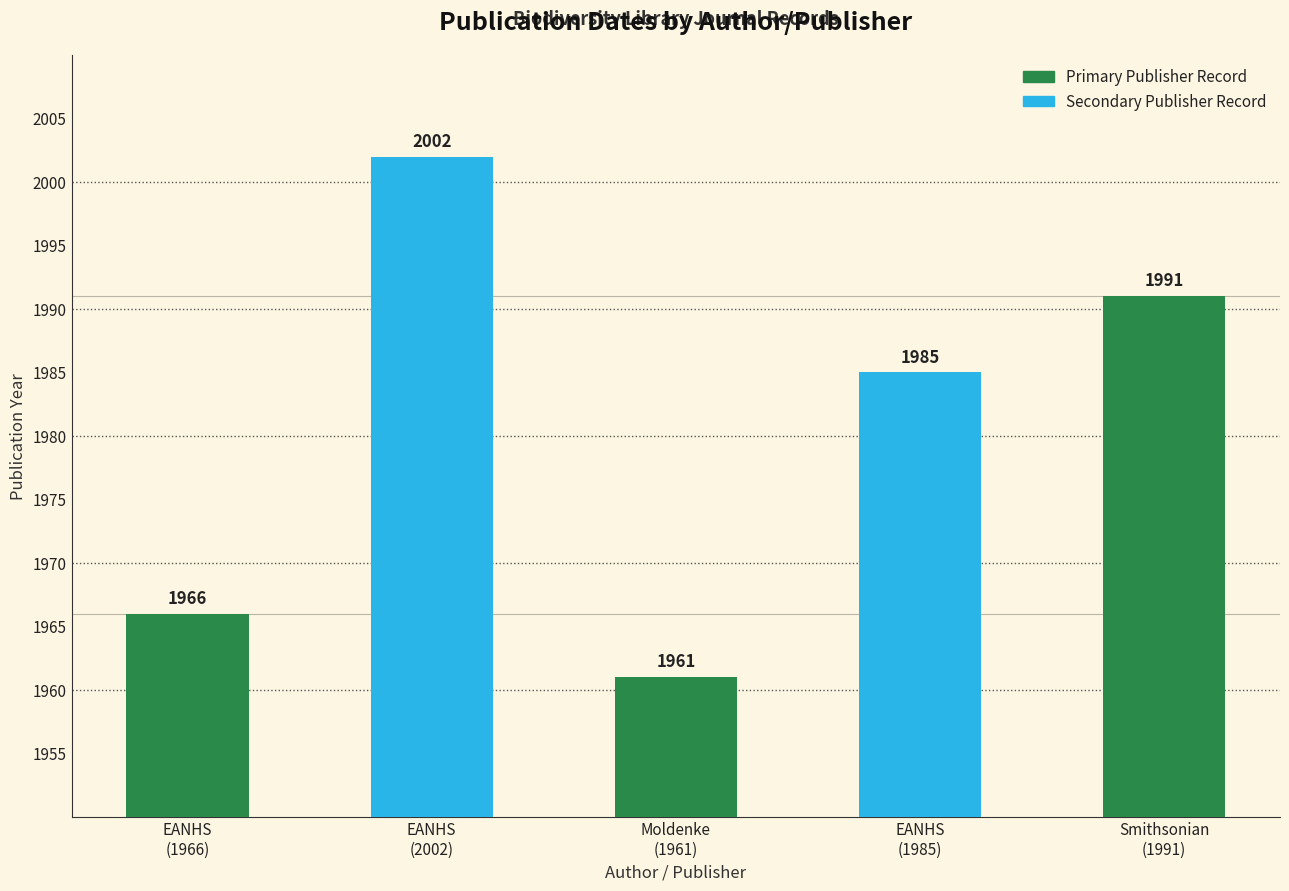

What is the smallest value displayed?

1961